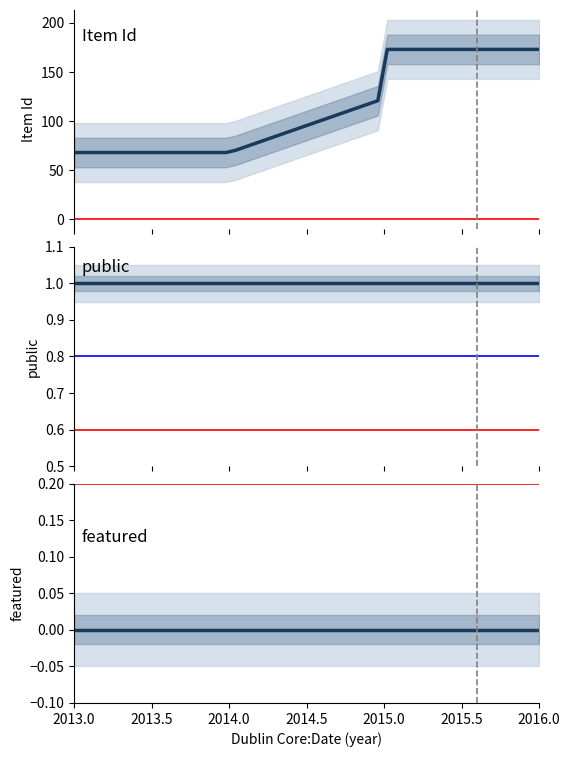

True or false: public and Item Id intersect in this chart.

False